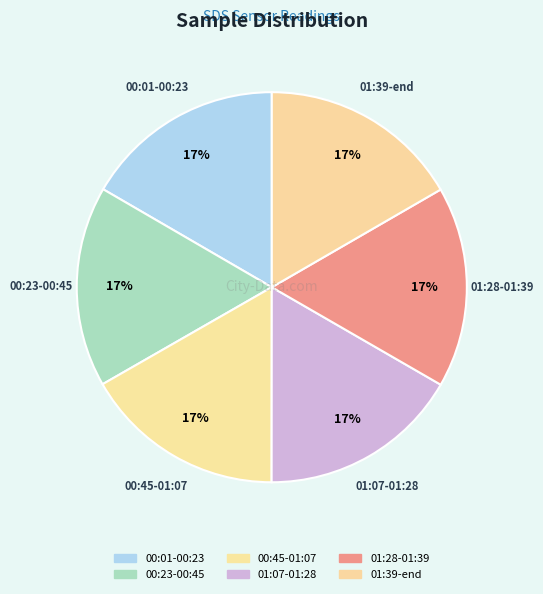

How many slices are in this pie chart?

6